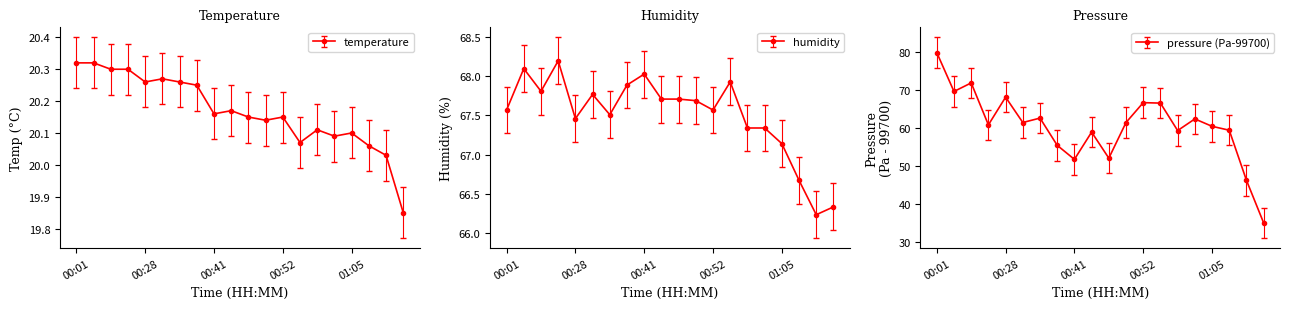

True or false: humidity has more than 2 interior local peaks.

True